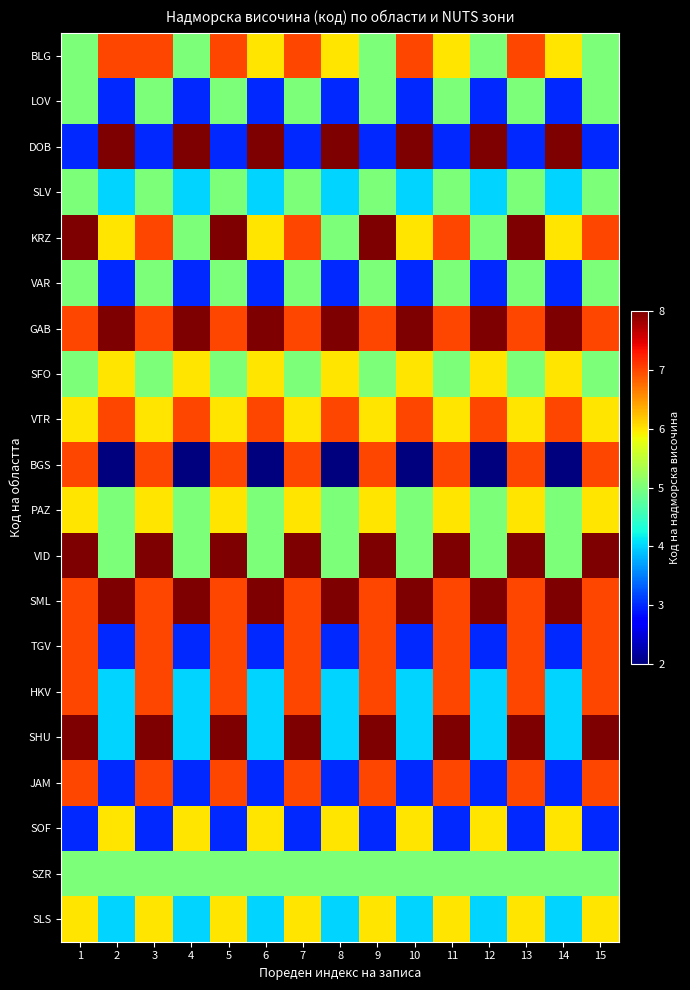

Which series has the largest total across all categories?

GAB